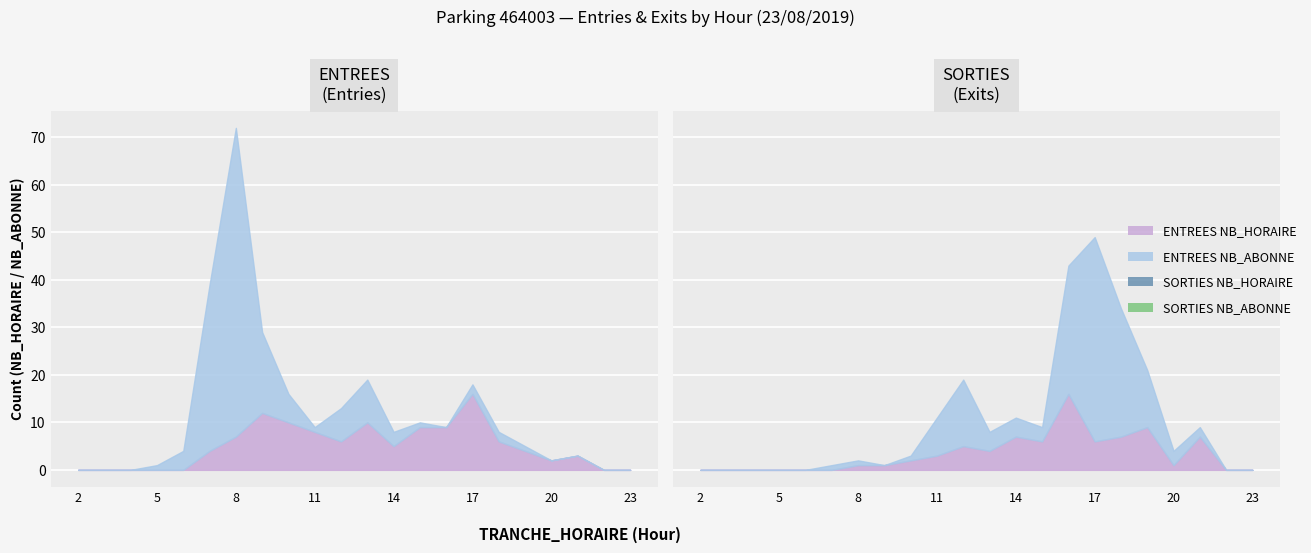

What is the difference between the SORTIES NB_HORAIRE values at 16 and 19?

7